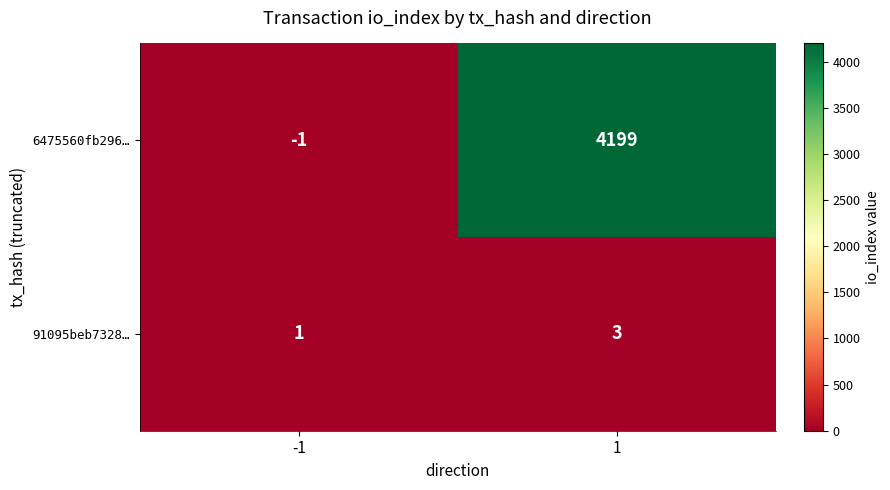

At how many categories does at least one series exceed 3176?

1